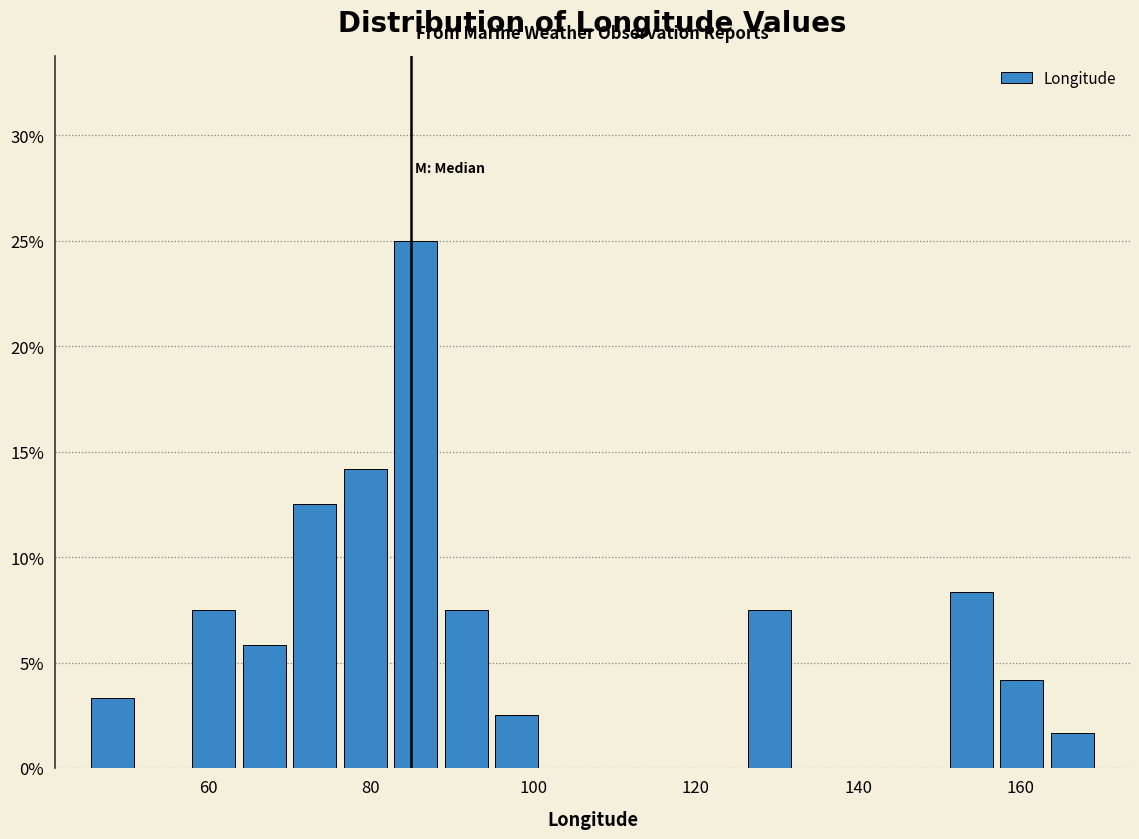

Around what value on the x-axis is the tallest bar? Give the approximate position of its centre, as read against the axis.

86